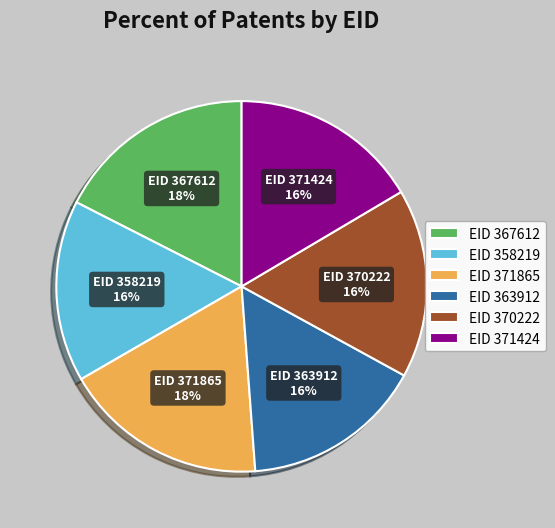

To the nearest percent, what percentage of the pie is EID 358219?

16%